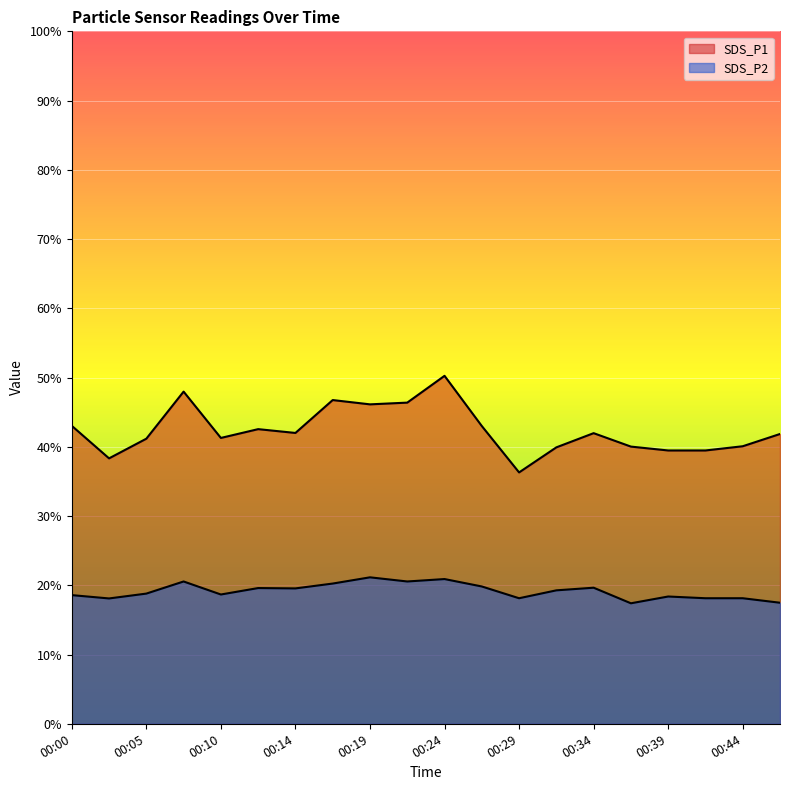

The value of SDS_P2 at 00:02 is 18.1. True or false?

True